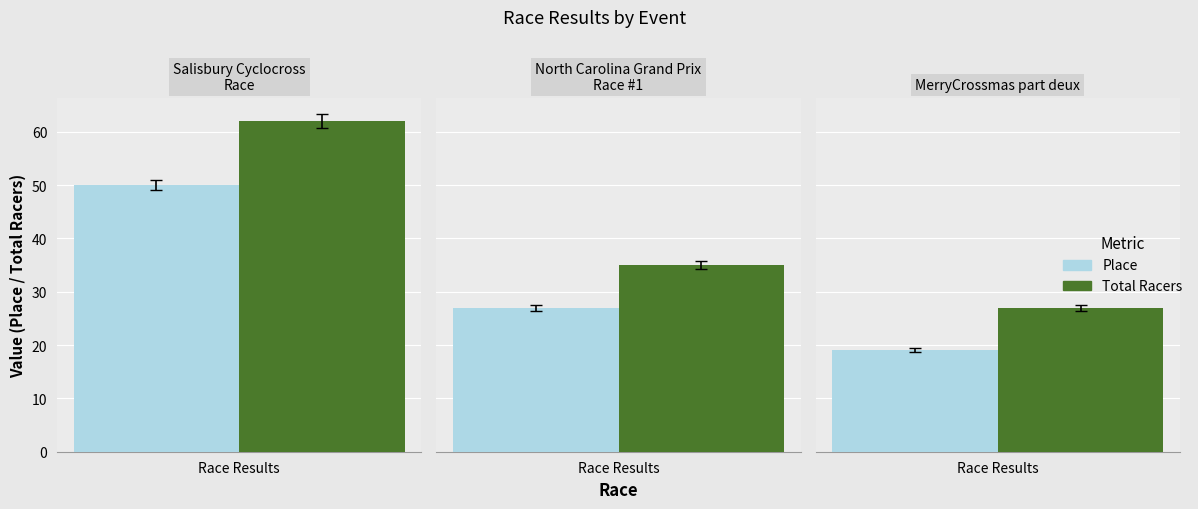

What is the value of the Place bar at the 3rd from the left?

19